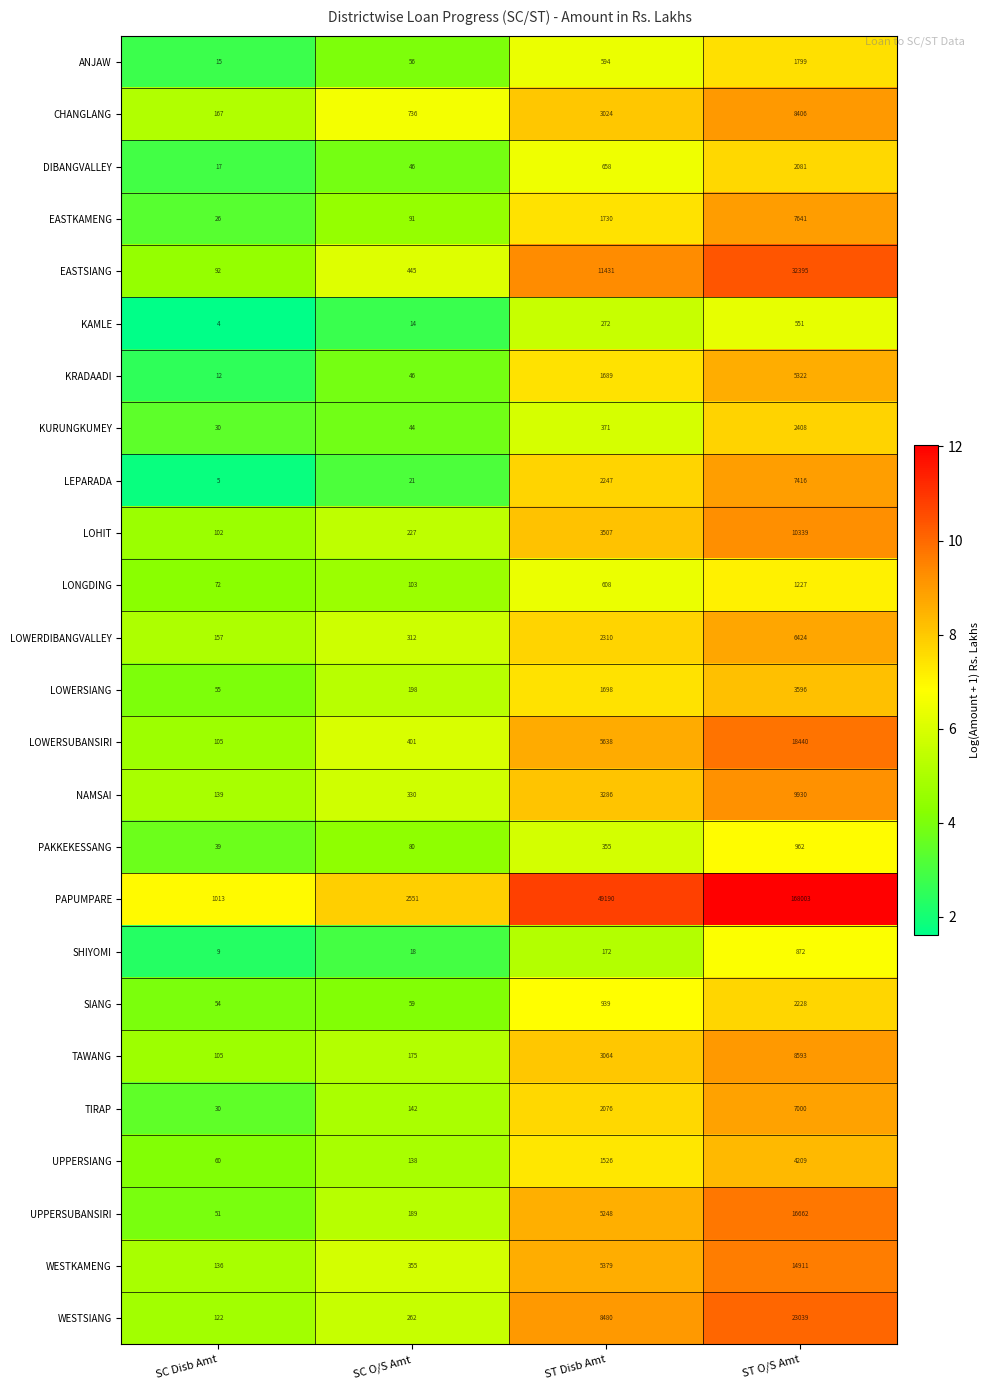

Is the value of UPPERSUBANSIRI at SC O/S Amt greater than the value of KRADAADI at ST O/S Amt?

No